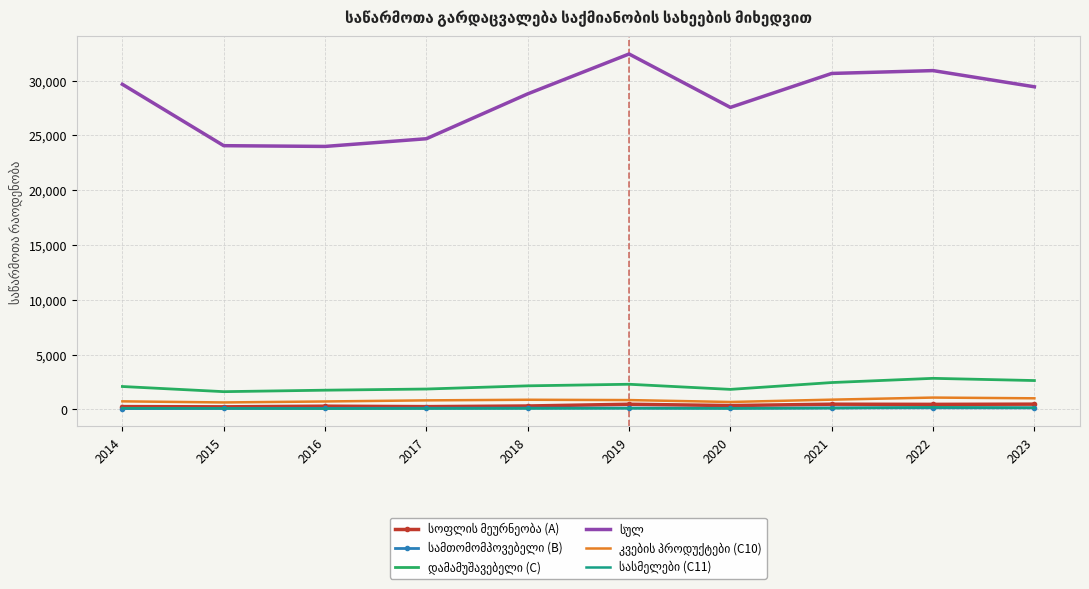

What is the greatest value displayed?

32429